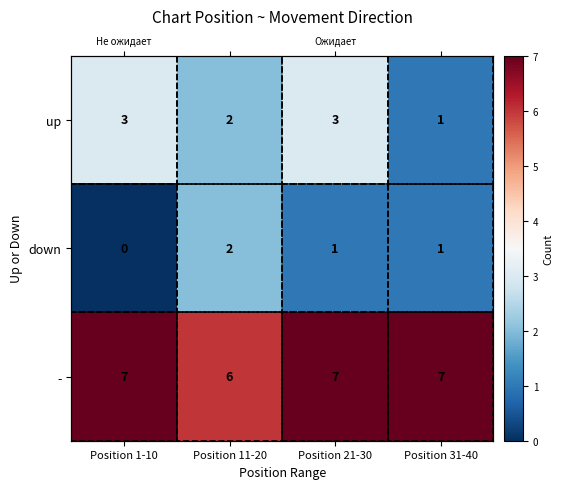

The up series shows 5 at Position 1-10. True or false?

False